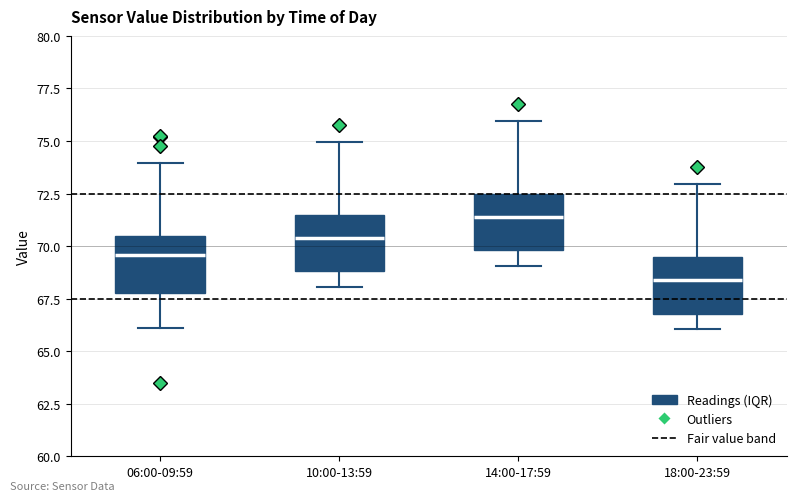

Where does the upper whisker of the box for 14:00-17:59 end on the y-axis? The values are not printed on the chart, so give them approximately, as read against the axis.

76.0